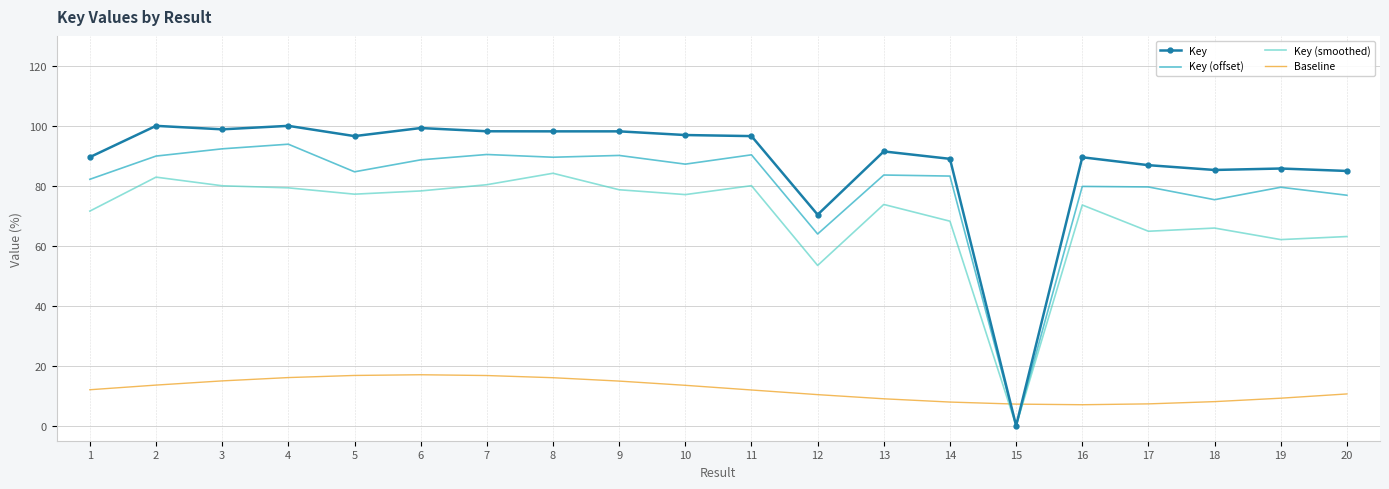

True or false: Key and Baseline cross at least once.

True